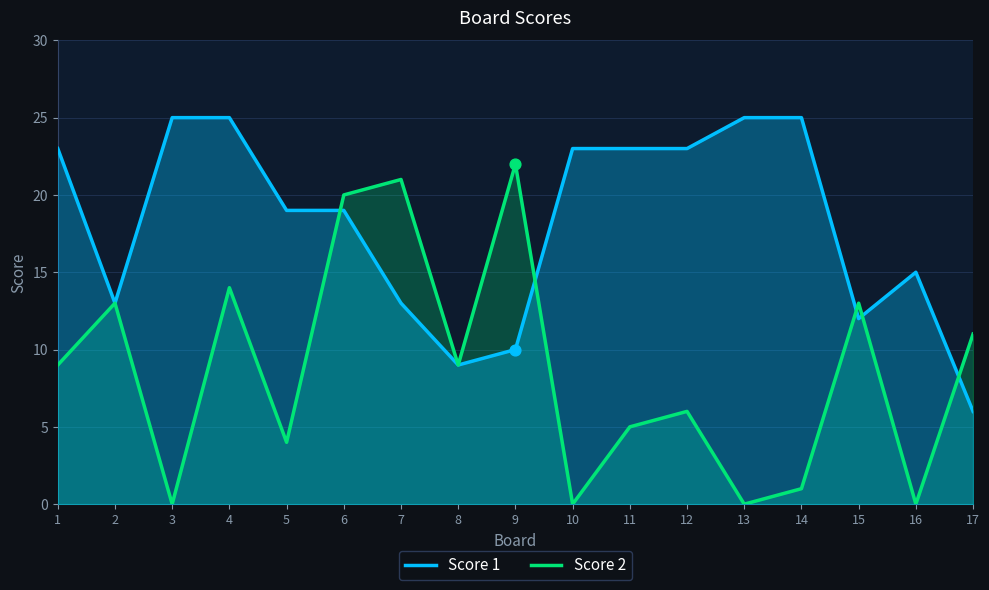

At which category is the sum across all series the highest?

4